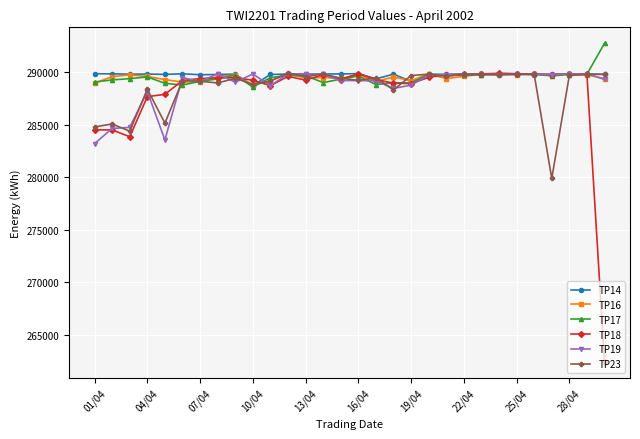

At how many categories does at least one series exceed 285840?

30